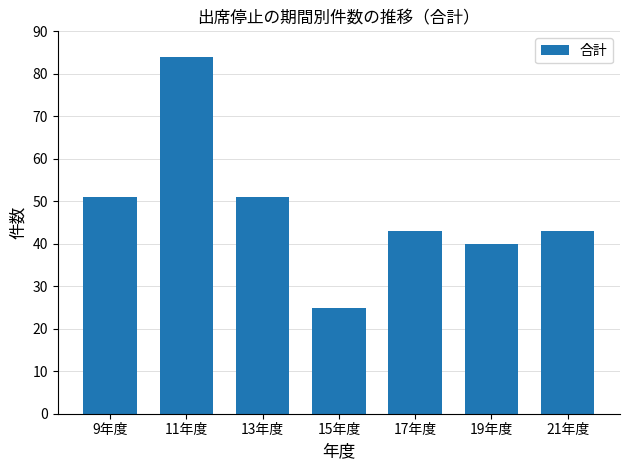

True or false: the data shows 84 at 11年度.

True